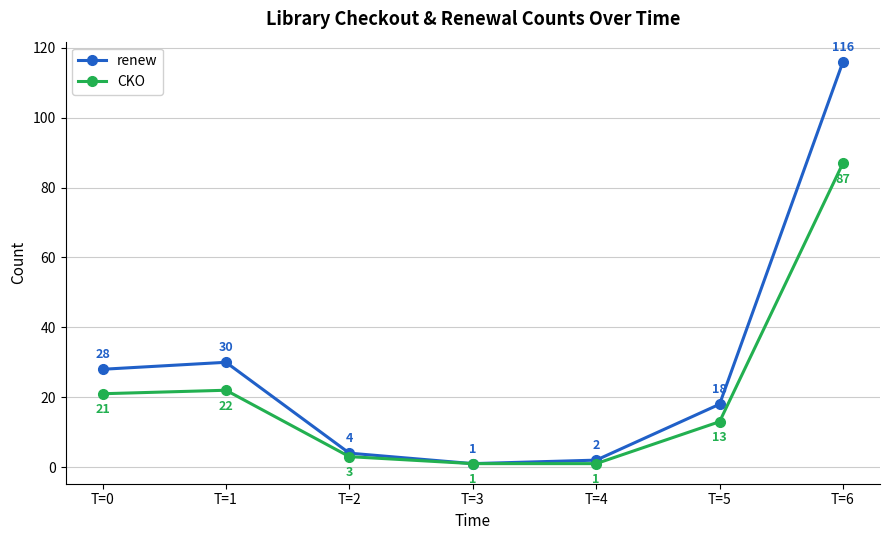

Where is CKO nearest to the value 44?

T=1